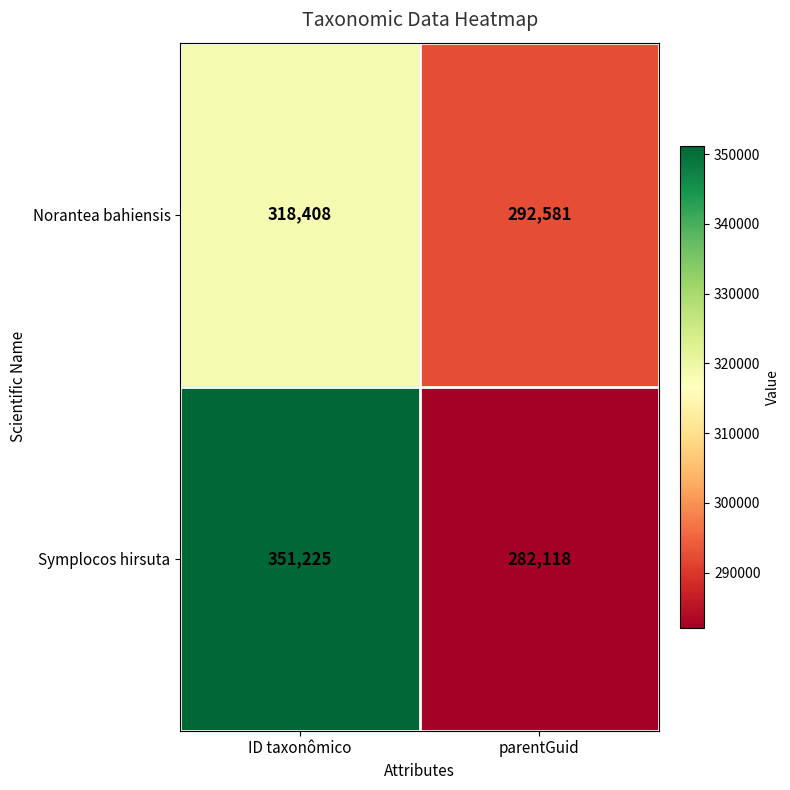

Is it true that Symplocos hirsuta equals 189928 at parentGuid?

False